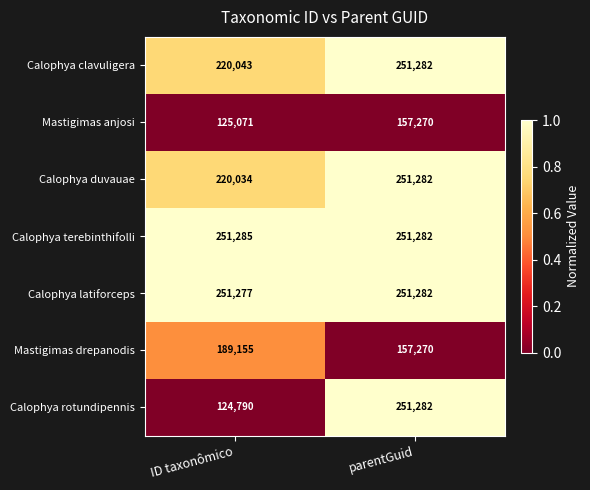

What is the sum of all Calophya latiforceps values?

502559